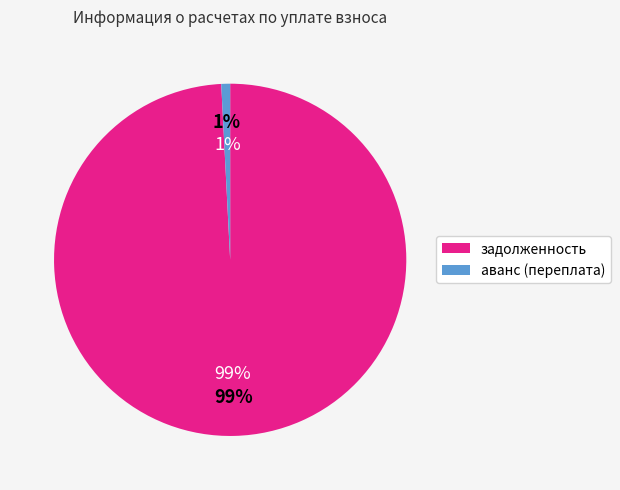

Is it true that 7 is 1% of the pie?

False